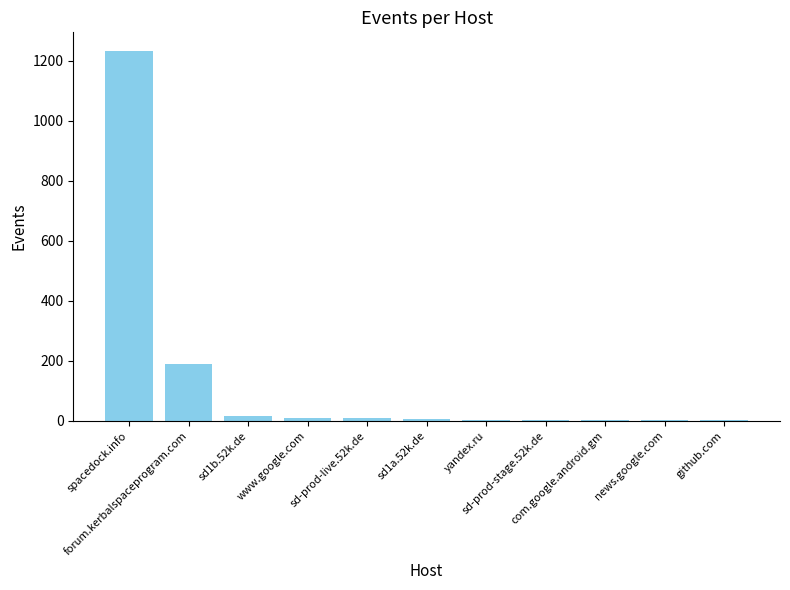

Which label corresponds to the largest value in the chart?

spacedock.info